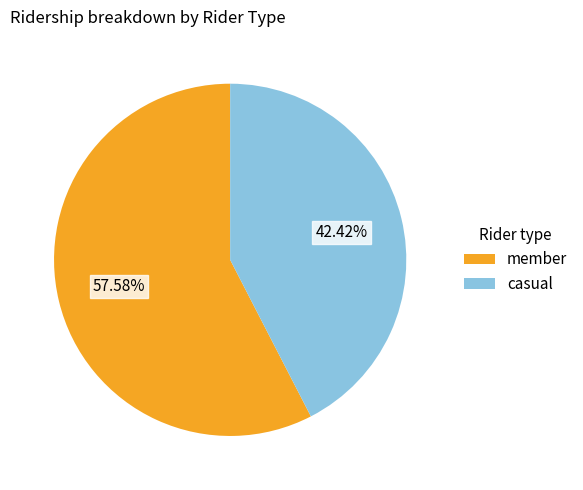

To the nearest percent, what is the average slice percentage?

50%